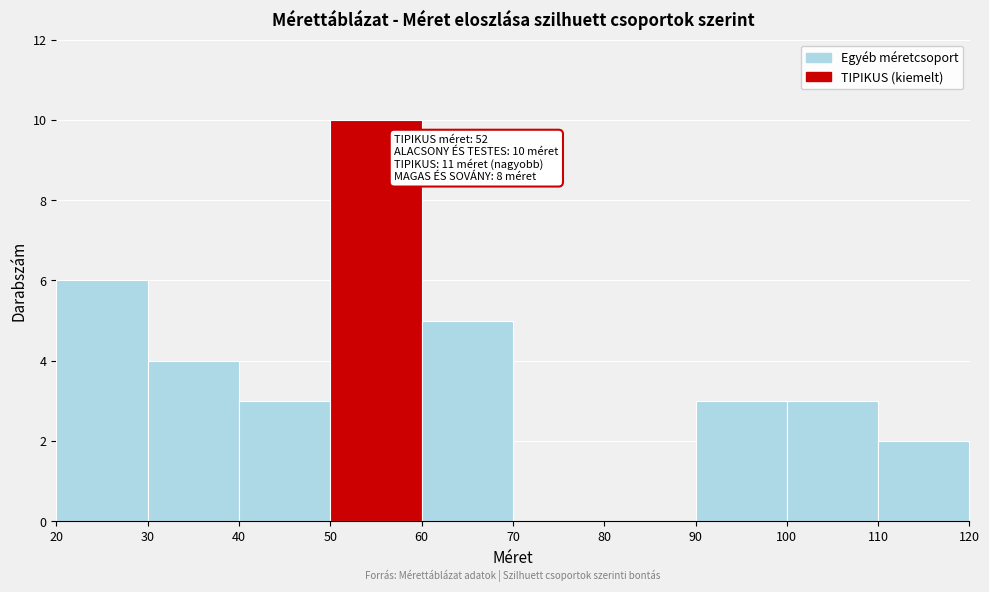

Which range on the x-axis has the tallest bar?

50 to 60